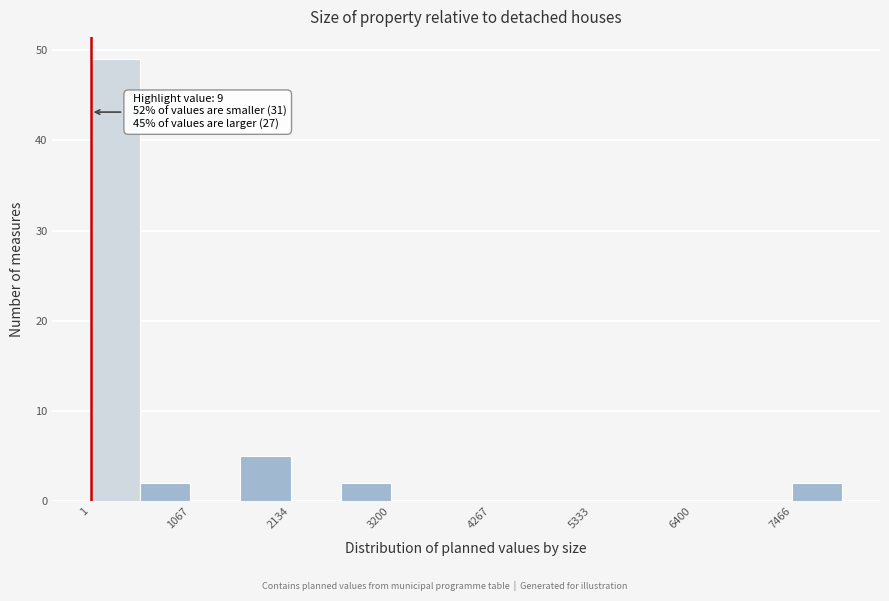

Read against the x-axis, roughly where is the centre of the tallest bar?

200